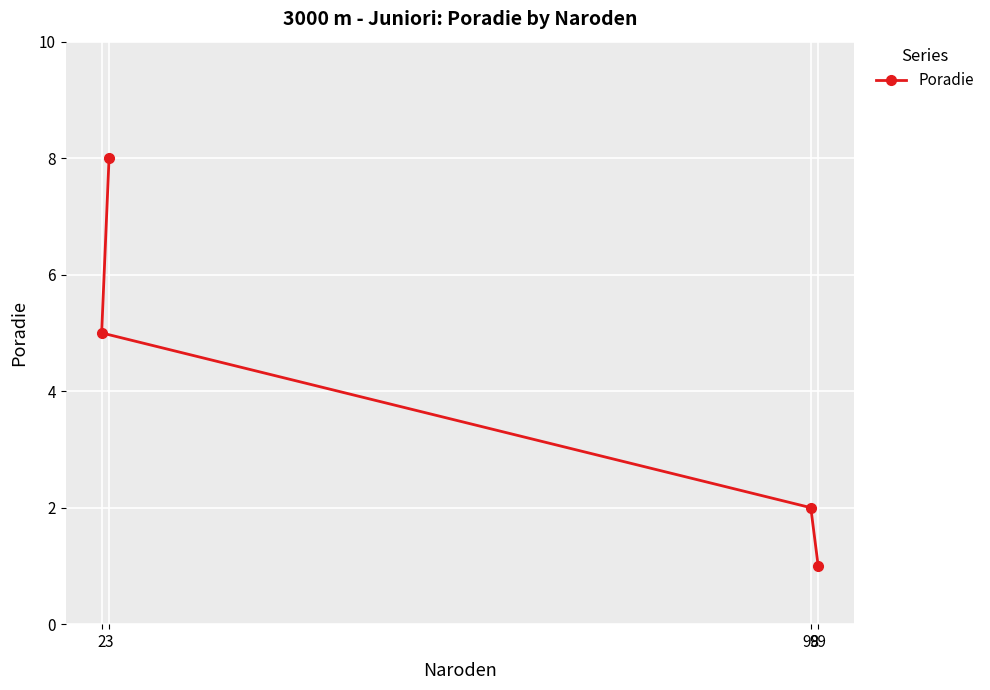

What value does the data have at 98?

2